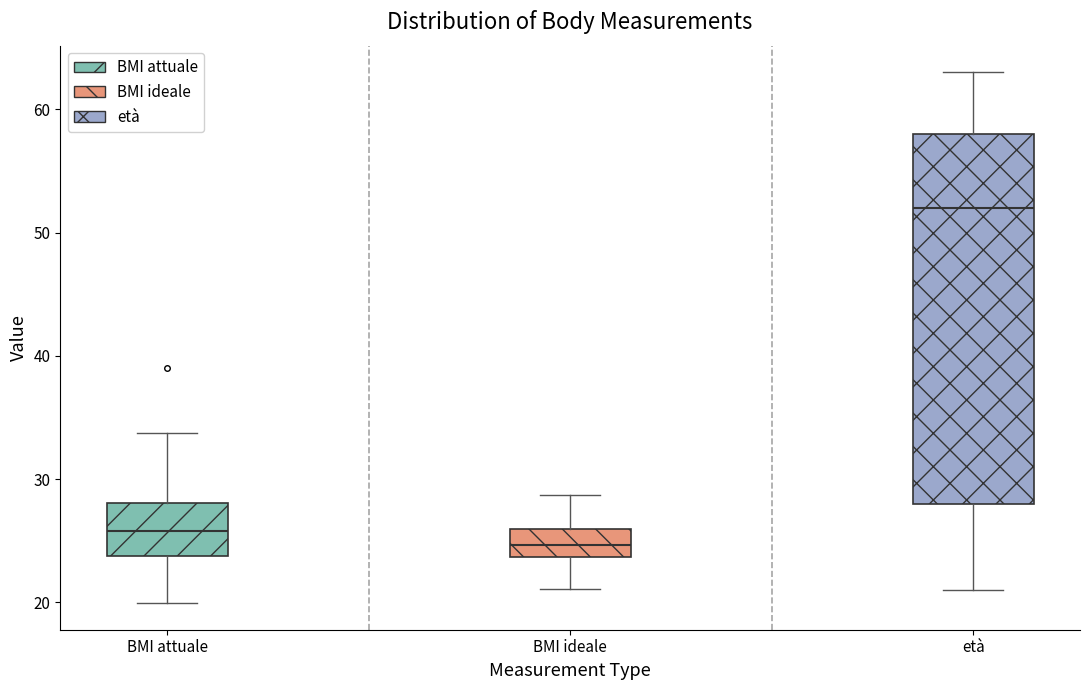

Which box's median line is the highest?

età